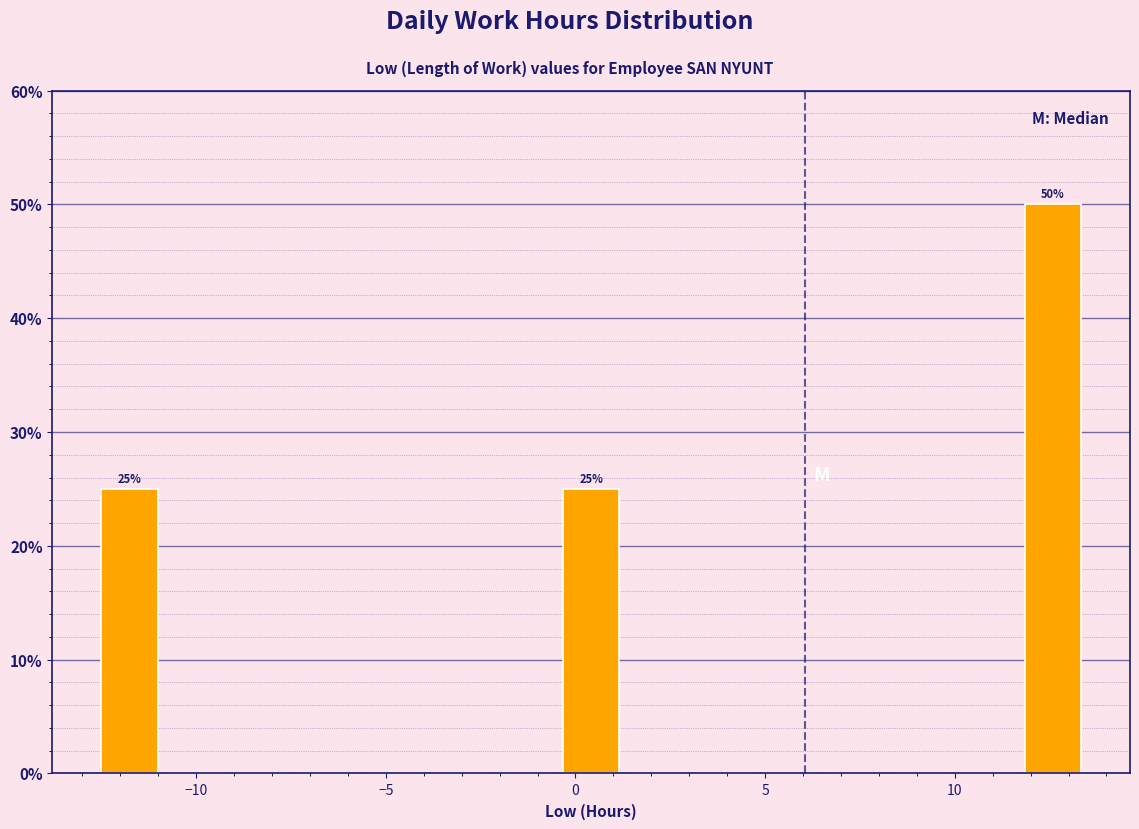

Around what value on the x-axis is the tallest bar? Give the approximate position of its centre, as read against the axis.

12.5